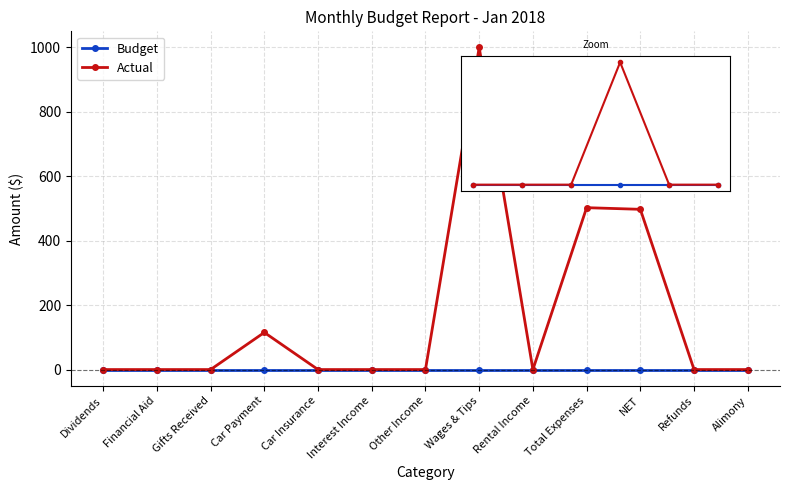

What are all the series names shown in the legend?

Budget, Actual